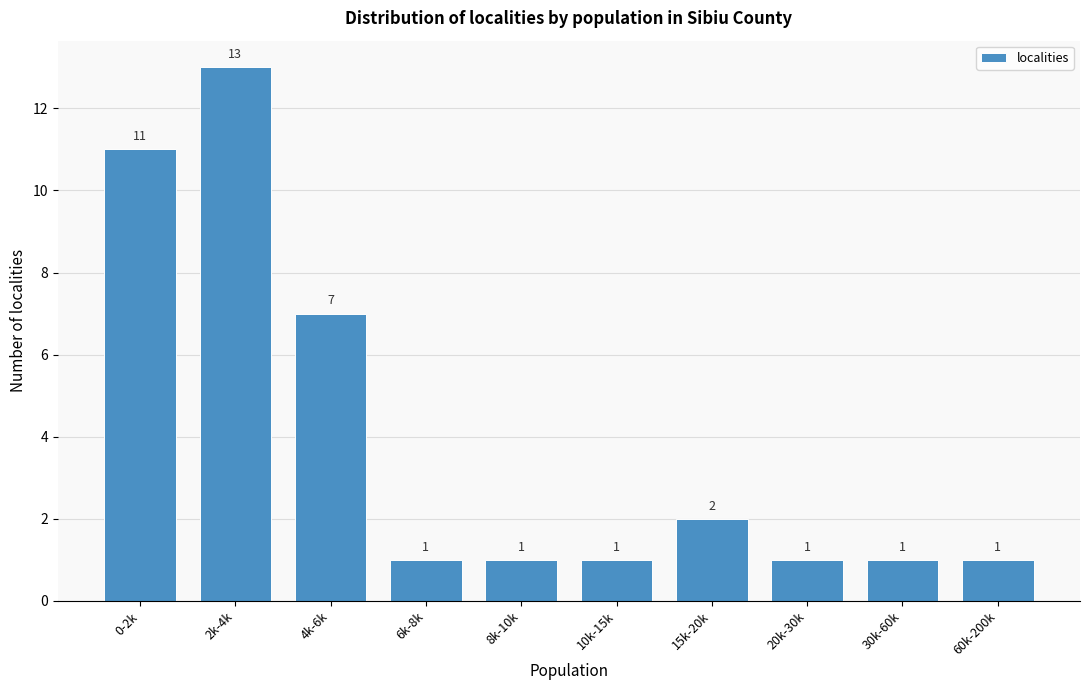

Reading left to right, what are all the values shown in this chart?

11	13	7	1	1	1	2	1	1	1